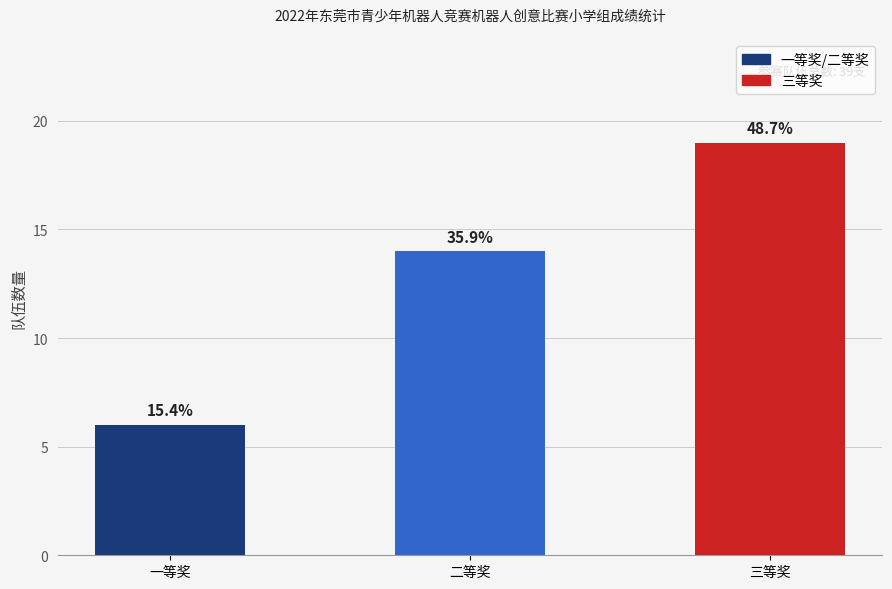

What is the change in value from 一等奖 to 三等奖?

+13